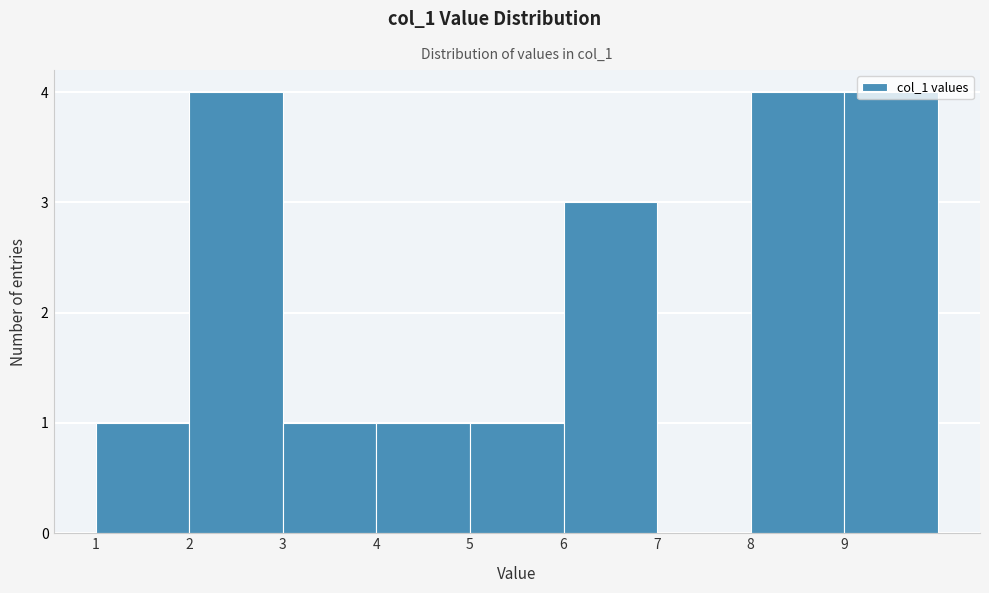

Reading left to right, transcribe this chart: for each bar, give the range it covers on the x-axis and its height. The values are not printed on the chart, so give them approximately, as read against the axis.

1 to 2: 1
2 to 3: 4
3 to 4: 1
4 to 5: 1
5 to 6: 1
6 to 7: 3
7 to 8: 0
8 to 9: 4
9 to 10: 4